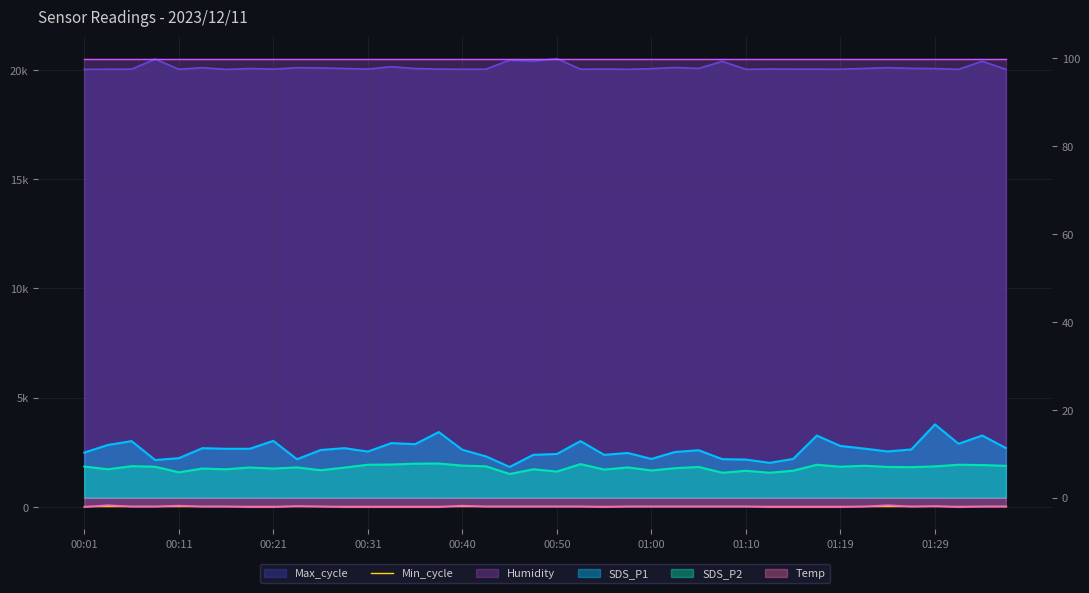

What is the sum of the SDS_P2 values at 00:04 and 01:31?

14.0